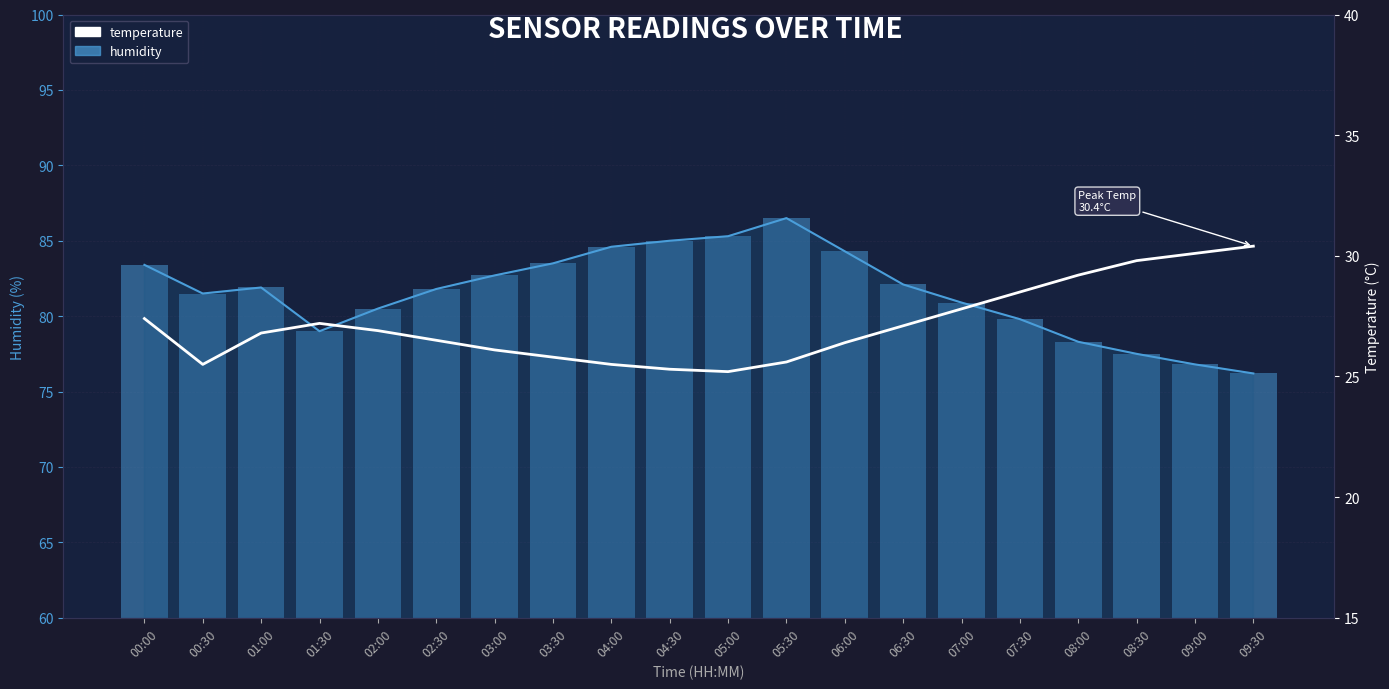

Reading right to left, extract all data points from this chart.

humidity: 09:30=76.2	09:00=76.8	08:30=77.5	08:00=78.3	07:30=79.8	07:00=80.9	06:30=82.1	06:00=84.3	05:30=86.5	05:00=85.3	04:30=85.0	04:00=84.6	03:30=83.5	03:00=82.7	02:30=81.8	02:00=80.5	01:30=79.0	01:00=81.9	00:30=81.5	00:00=83.4
temperature: 09:30=30.4	09:00=30.1	08:30=29.8	08:00=29.2	07:30=28.5	07:00=27.8	06:30=27.1	06:00=26.4	05:30=25.6	05:00=25.2	04:30=25.3	04:00=25.5	03:30=25.8	03:00=26.1	02:30=26.5	02:00=26.9	01:30=27.2	01:00=26.8	00:30=25.5	00:00=27.4